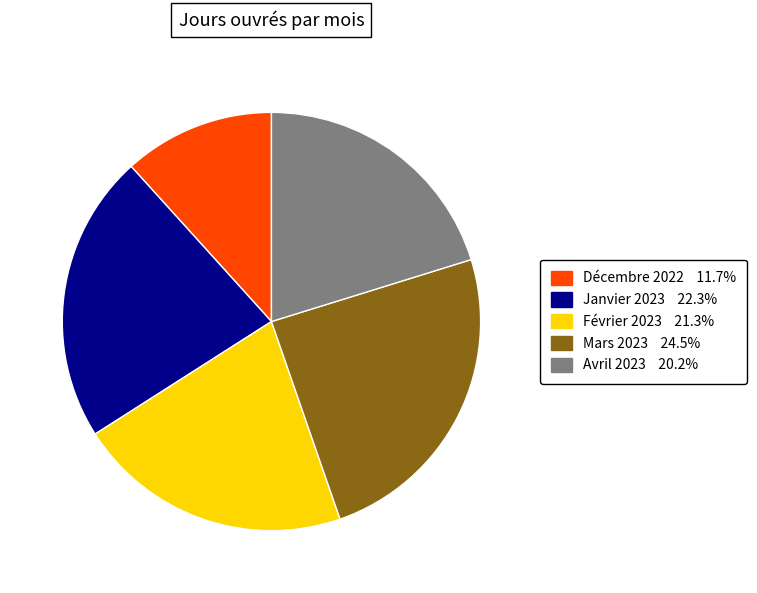

How many slices are in this pie chart?

5